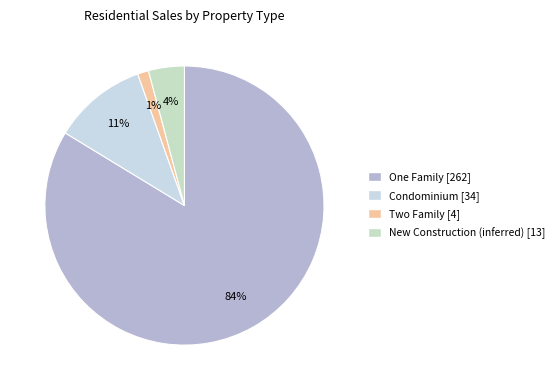

To the nearest percent, what portion does Two Family represent?

1%